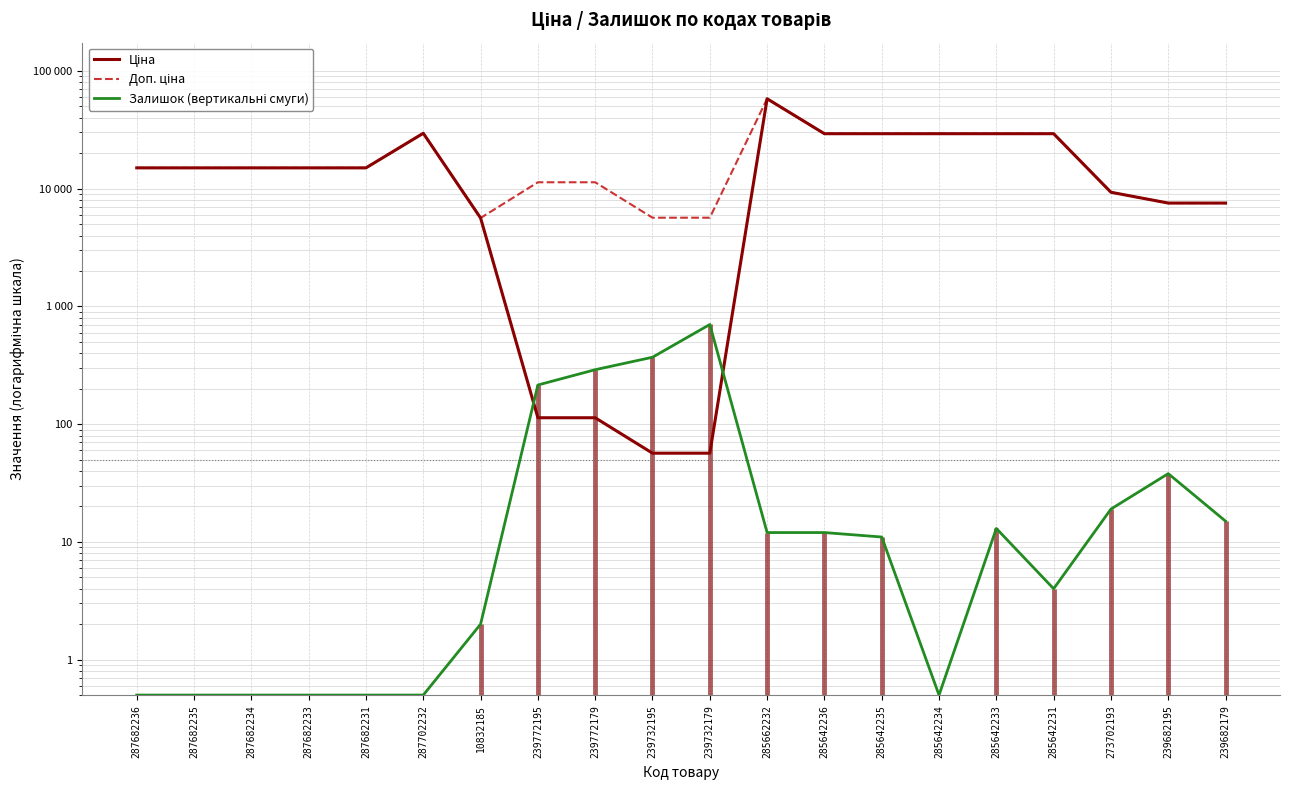

How many values in the Доп. ціна series are below 15019?

8